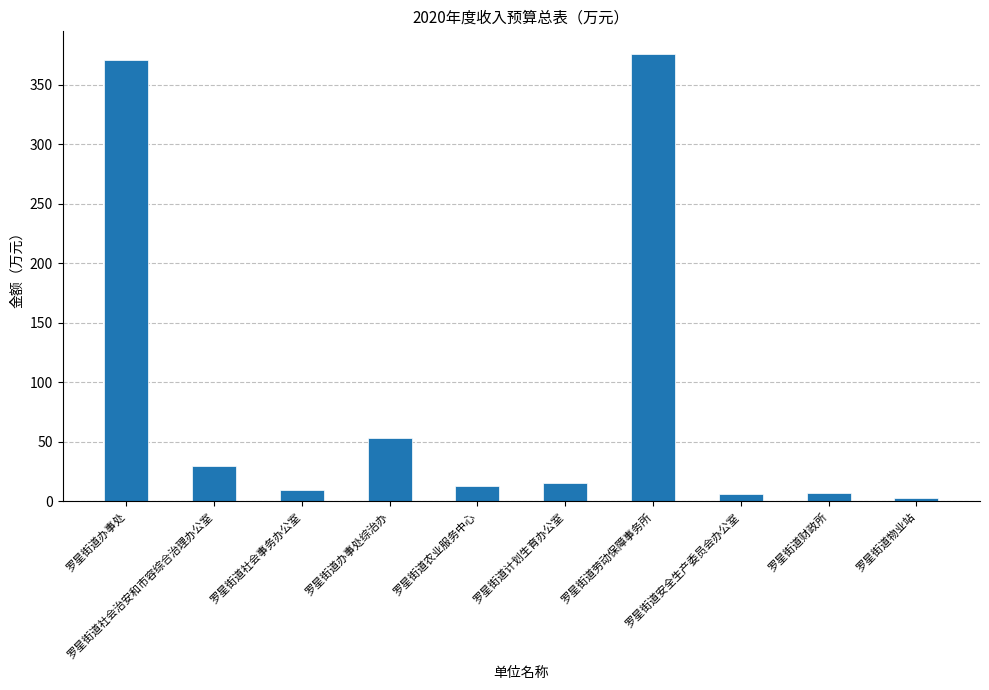

How many bars are there in total?

10